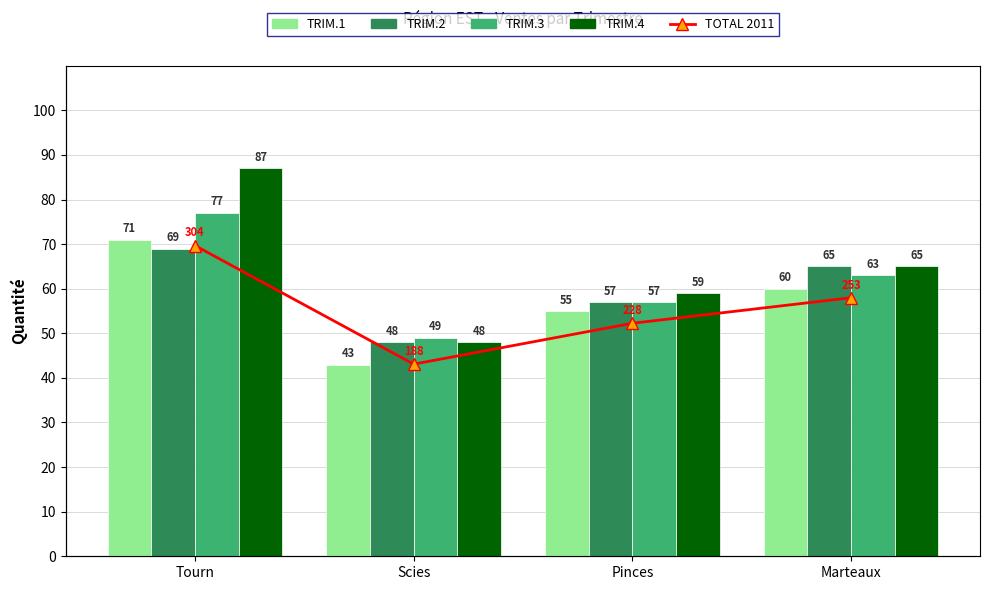

At which label does TRIM.4 first exceed 65?

Tourn